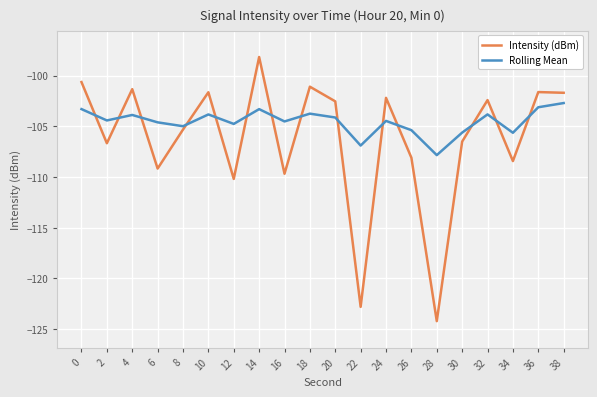

What are all the series names shown in the legend?

Intensity (dBm), Rolling Mean